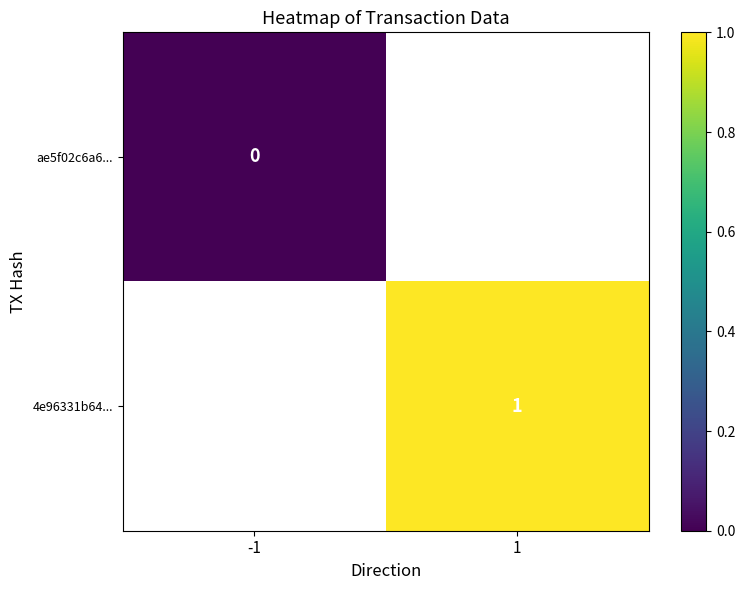

Rank the series by their average value, from lowest to highest.

ae5f02c6a6..., 4e96331b64...